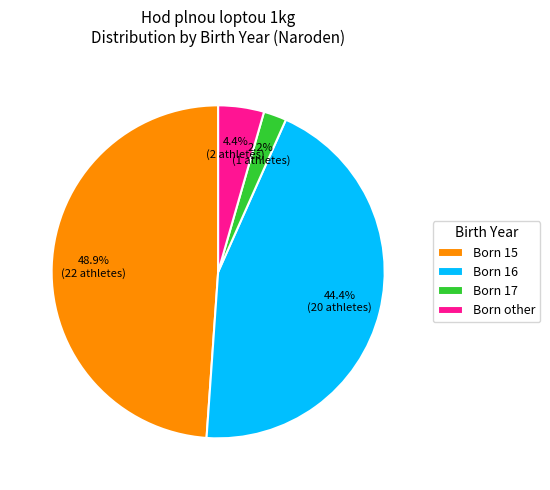

Which slice is the smallest?

Born 17